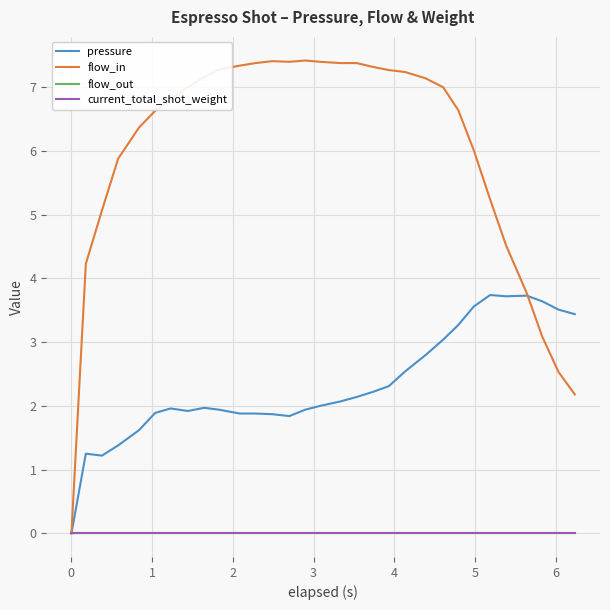

Reading left to right, transcribe all the data shown in this chart.

pressure: 0.0	1.2	1.2	1.4	1.6	1.9	2.0	1.9	2.0	1.9	1.9	1.9	1.9	1.8	1.9	2.0	2.1	2.1	2.2	2.3	2.5	2.8	3.0	3.3	3.6	3.7	3.7	3.7	3.6	3.5	3.4
flow_in: 0.0	4.2	5.1	5.9	6.4	6.6	6.8	7.0	7.2	7.3	7.3	7.4	7.4	7.4	7.4	7.4	7.4	7.4	7.3	7.3	7.2	7.1	7.0	6.6	6.0	5.2	4.5	3.8	3.1	2.5	2.2
flow_out: 0.0	0.0	0.0	0.0	0.0	0.0	0.0	0.0	0.0	0.0	0.0	0.0	0.0	0.0	0.0	0.0	0.0	0.0	0.0	0.0	0.0	0.0	0.0	0.0	0.0	0.0	0.0	0.0	0.0	0.0	0.0
current_total_shot_weight: 0.0	0.0	0.0	0.0	0.0	0.0	0.0	0.0	0.0	0.0	0.0	0.0	0.0	0.0	0.0	0.0	0.0	0.0	0.0	0.0	0.0	0.0	0.0	0.0	0.0	0.0	0.0	0.0	0.0	0.0	0.0